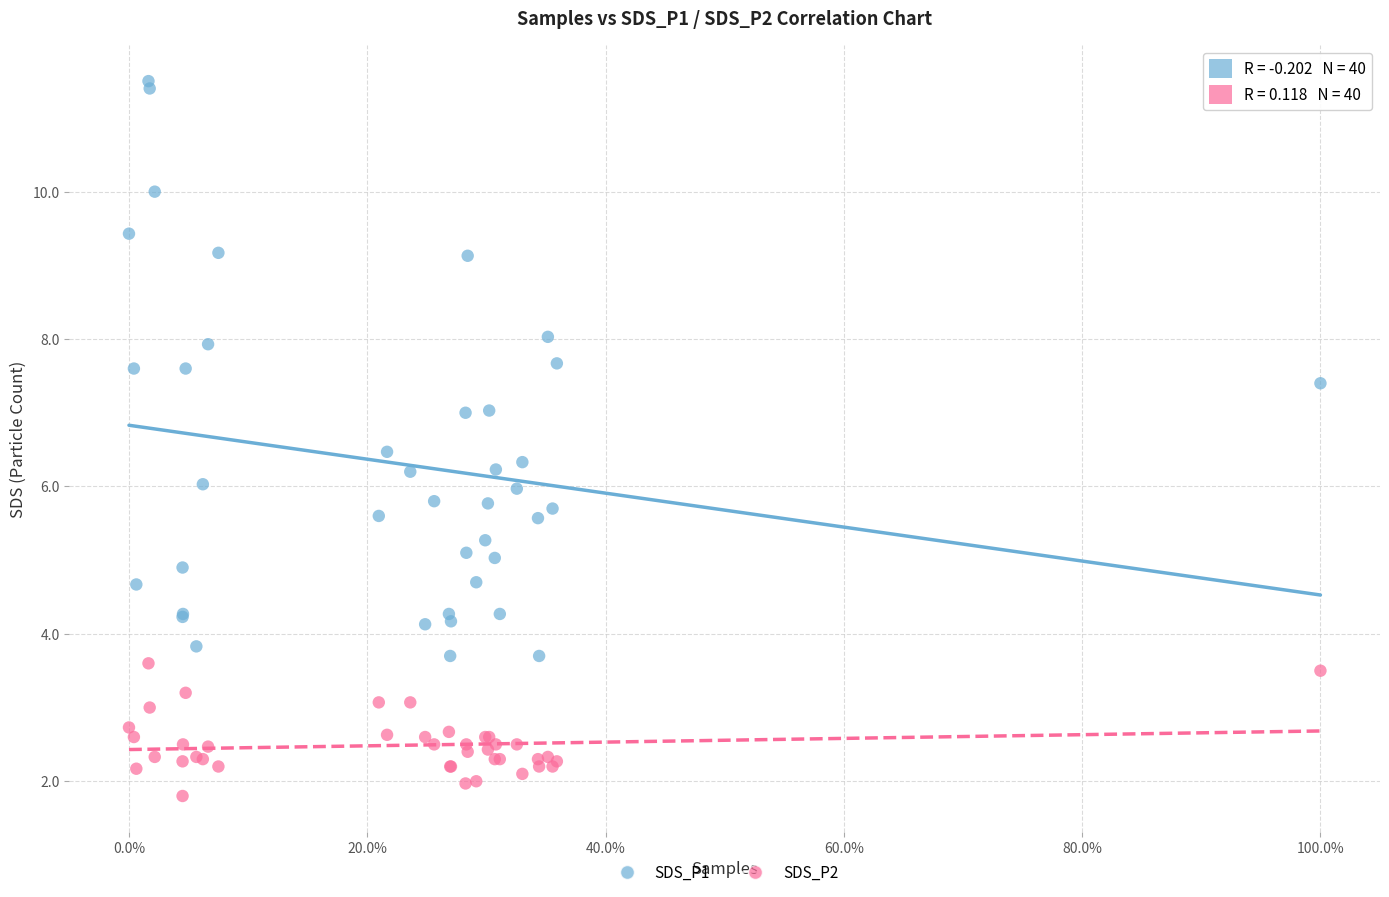

What is the X range (max minus min) for the scatter plot?

1.0